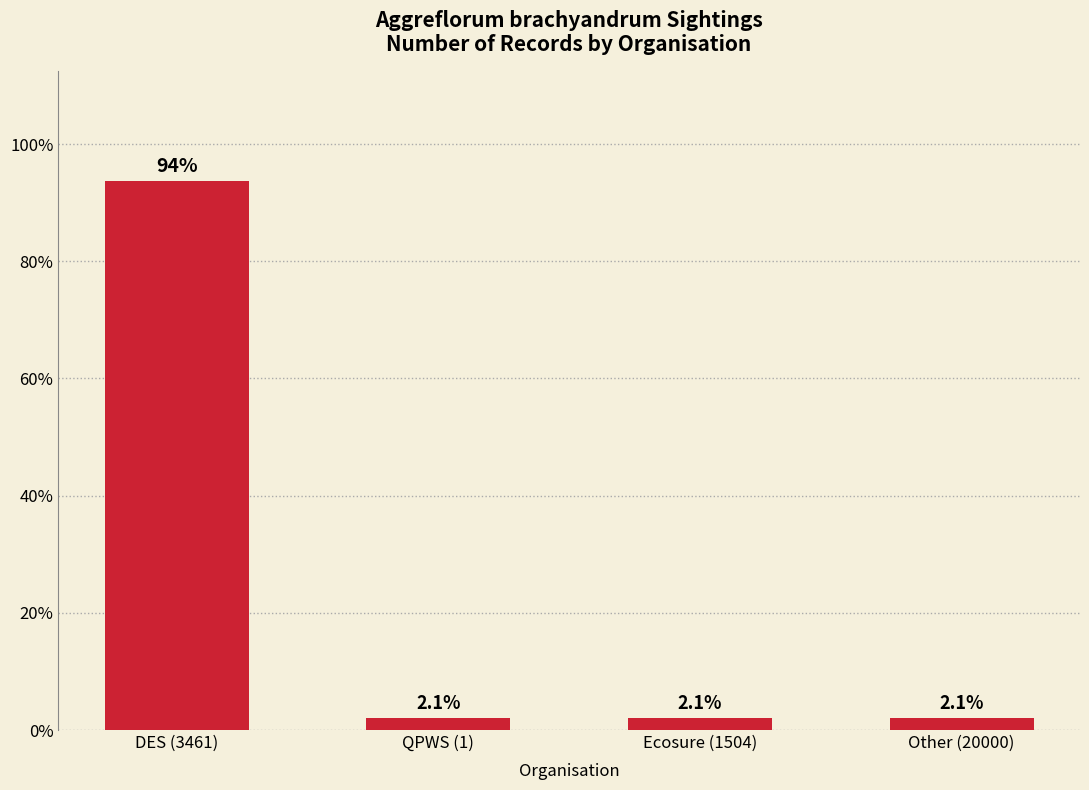

What is the label of the 1st bar from the left?

DES (3461)